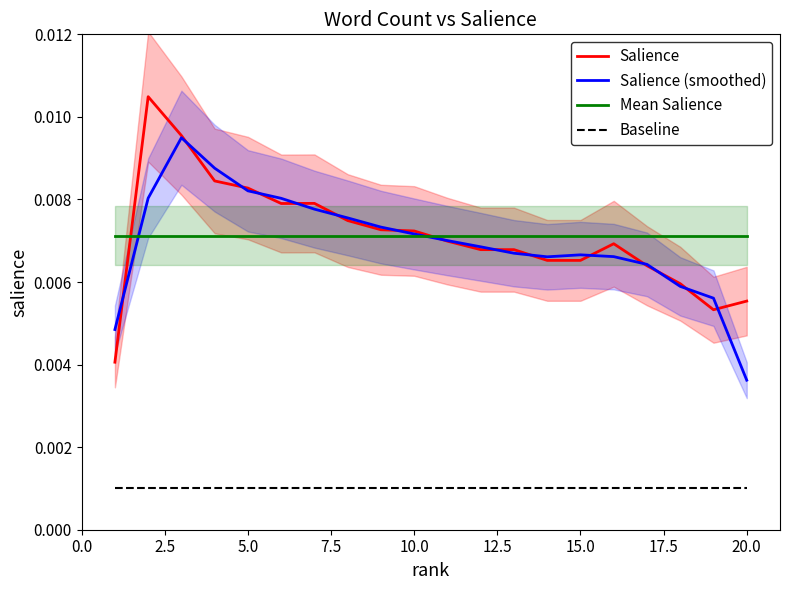

Does the chart display data point markers on the line(s)?

No